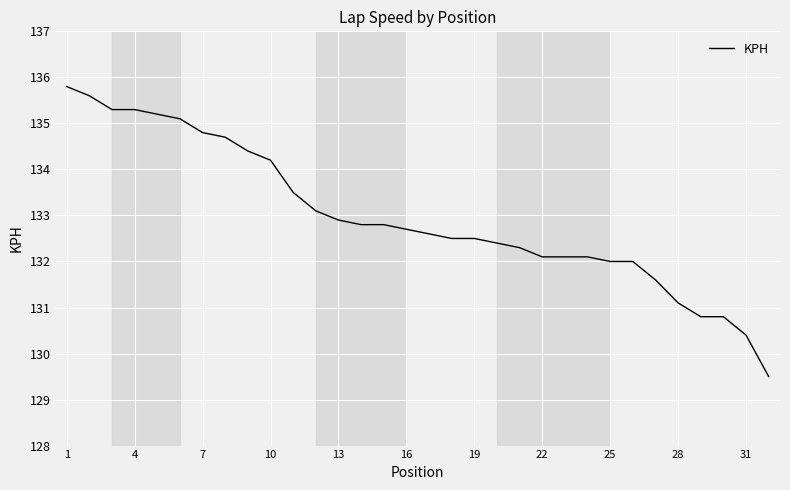

What is the difference between the maximum and minimum values?

6.3